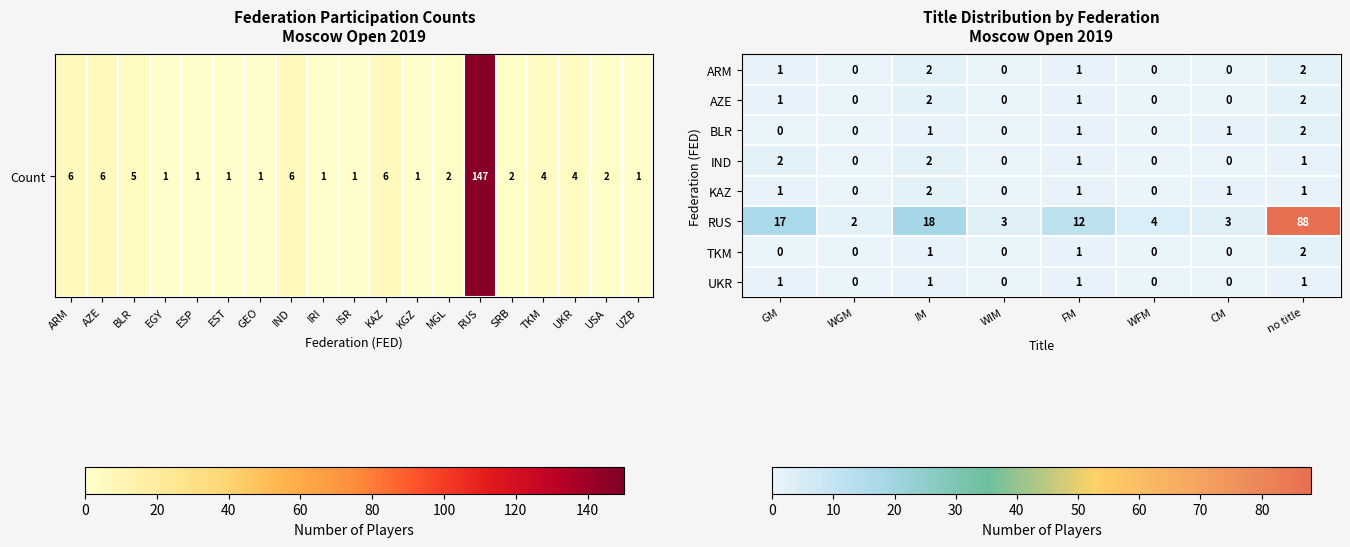

The KAZ series shows 1 at GM. True or false?

True